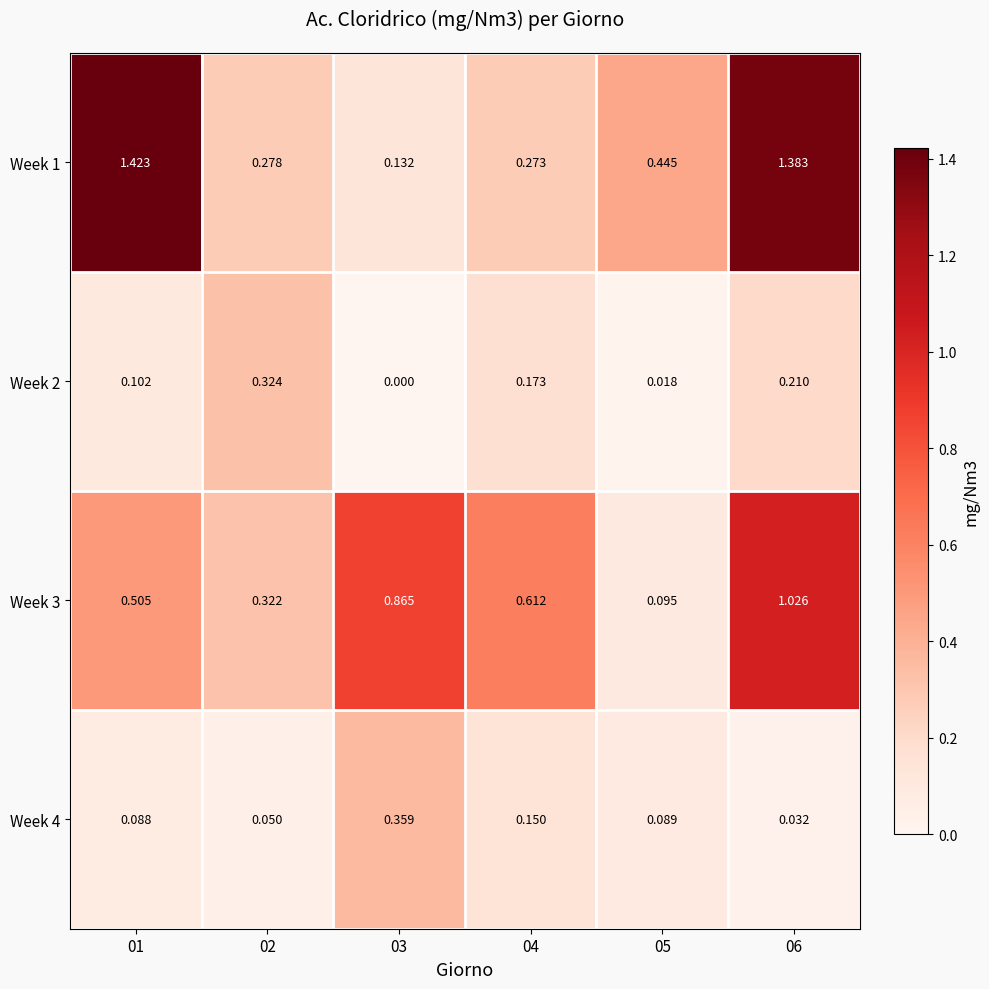

Is the value of Week 4 at 03 greater than the value of Week 3 at 01?

No